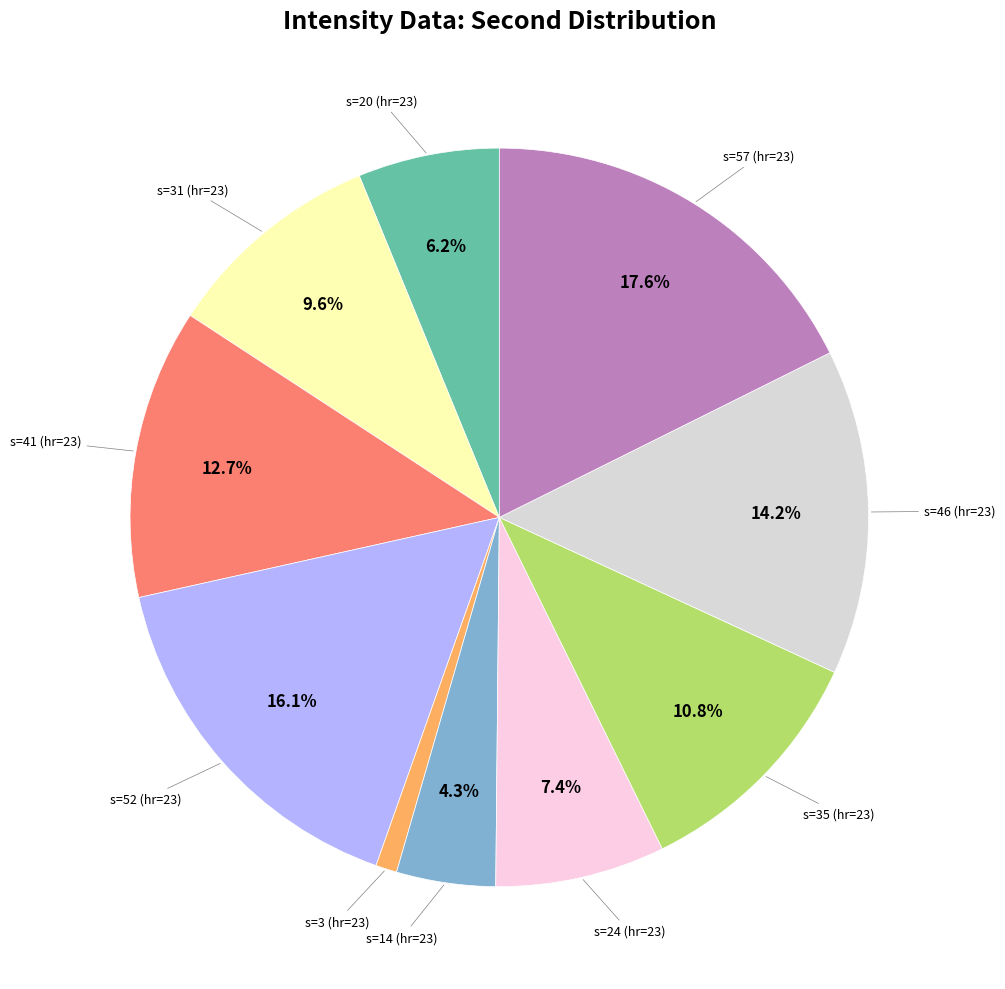

What is the smallest slice in the pie chart?

second=3